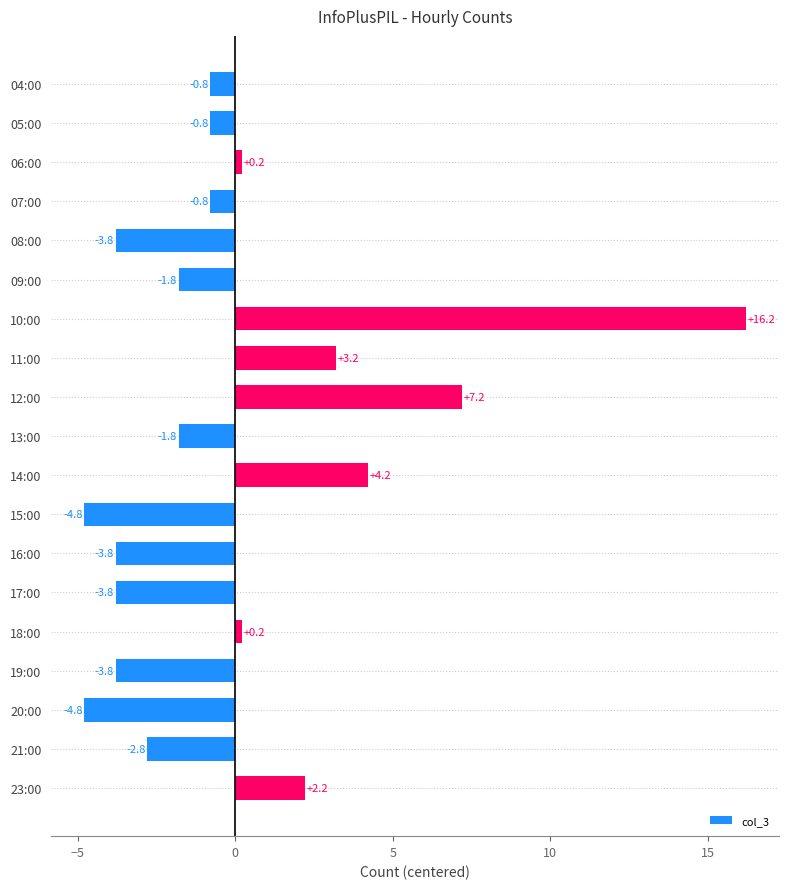

Count the number of categories in the chart.

19